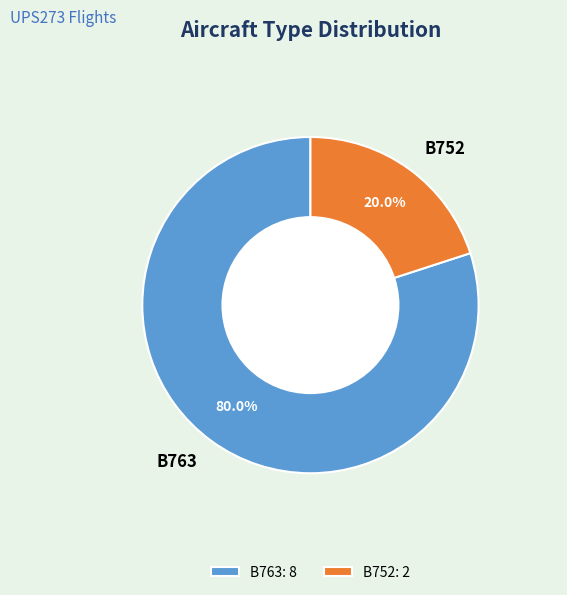

What portion of the pie excludes B763?

20.0%